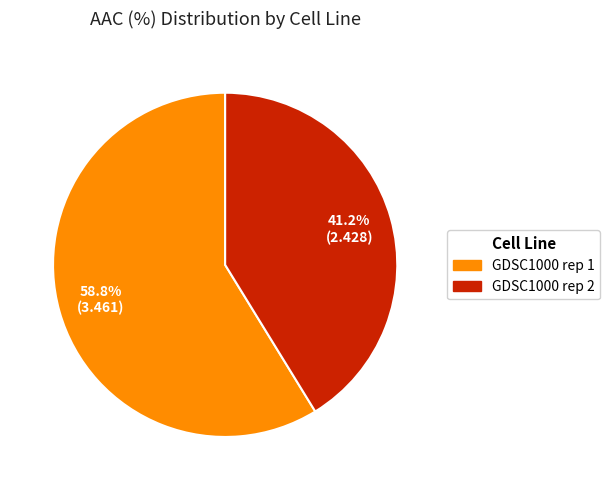

How many segments does this pie chart have?

2